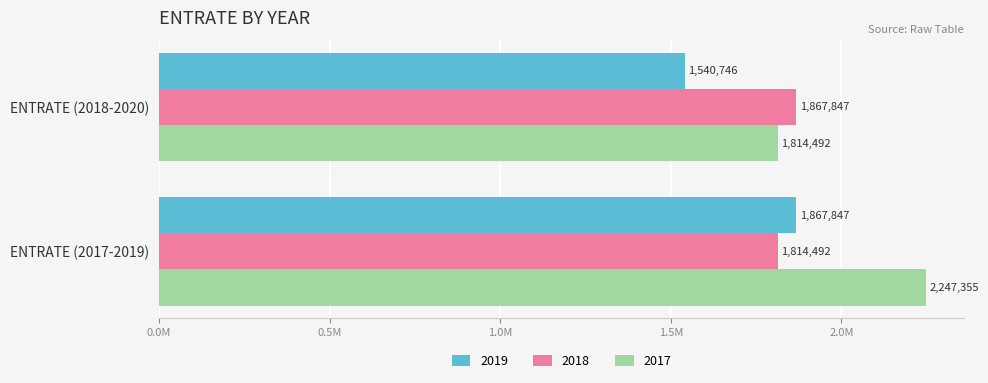

What position from the right is ENTRATE (2017-2019)?

2